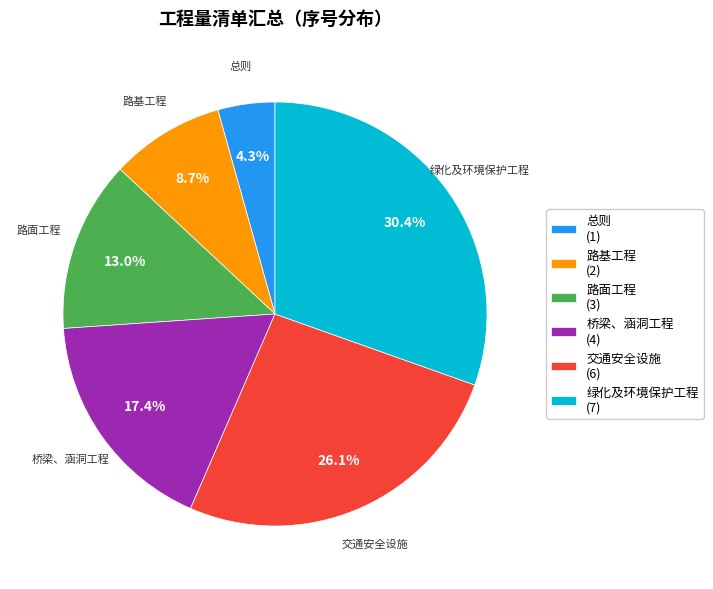

Between 绿化及环境保护工程 and 路基工程, which is larger?

绿化及环境保护工程